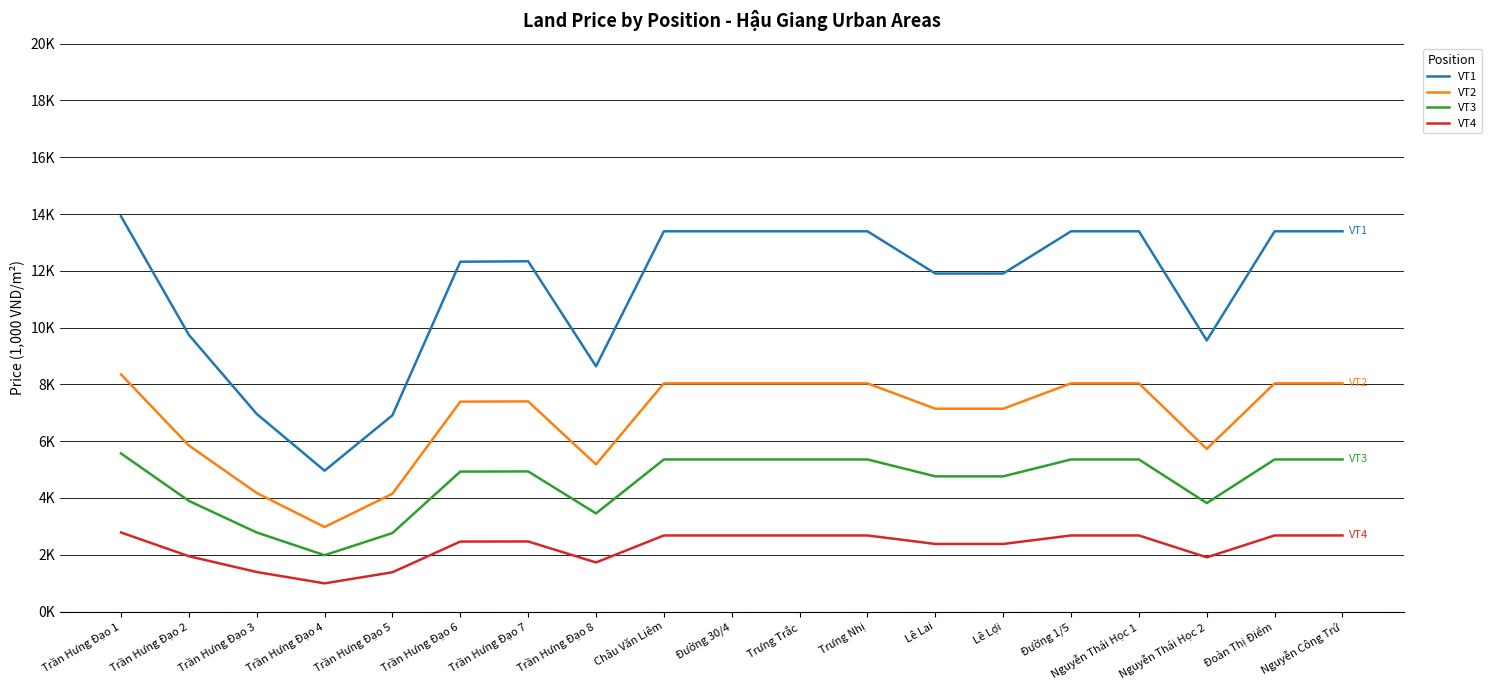

True or false: VT1 and VT4 intersect in this chart.

False